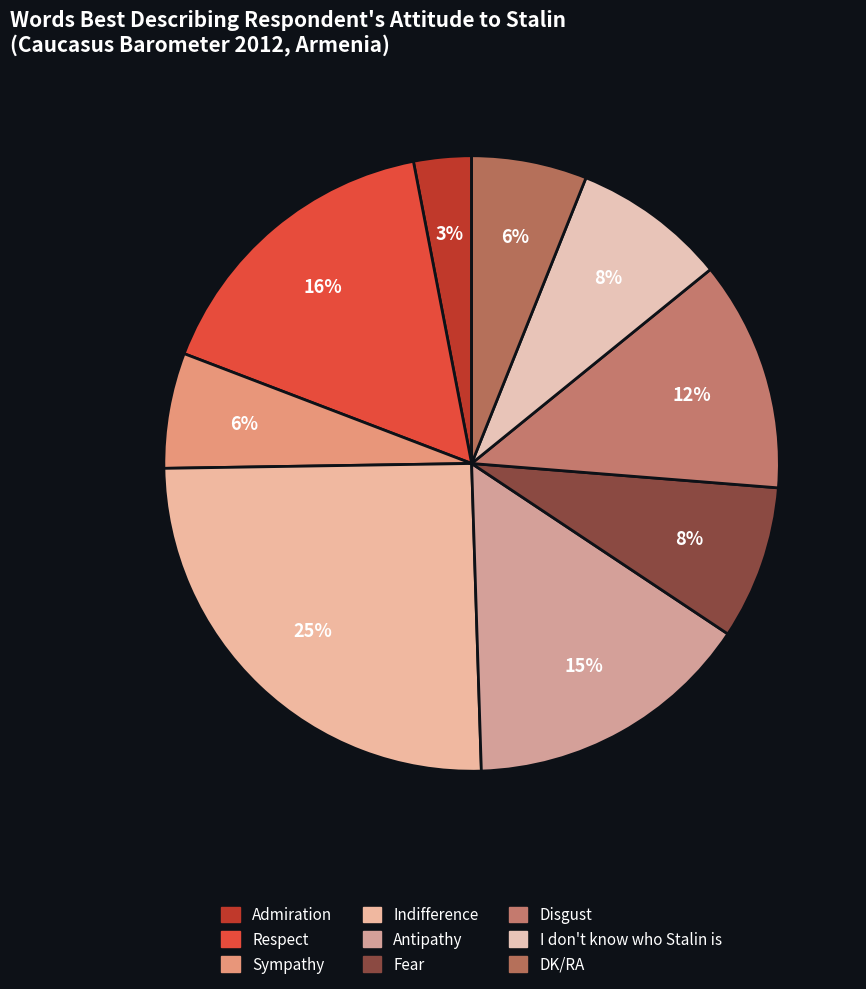

To the nearest percent, what is the difference between the Indifference and Disgust slice percentages?

13%